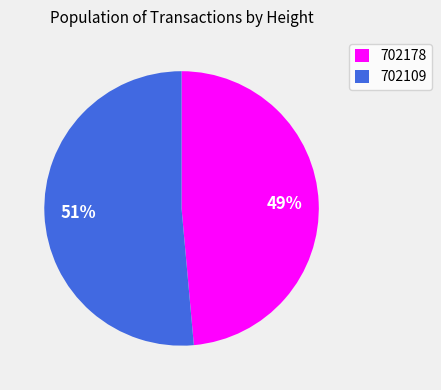

Combined, do 702178 and 702109 account for over 50%?

Yes